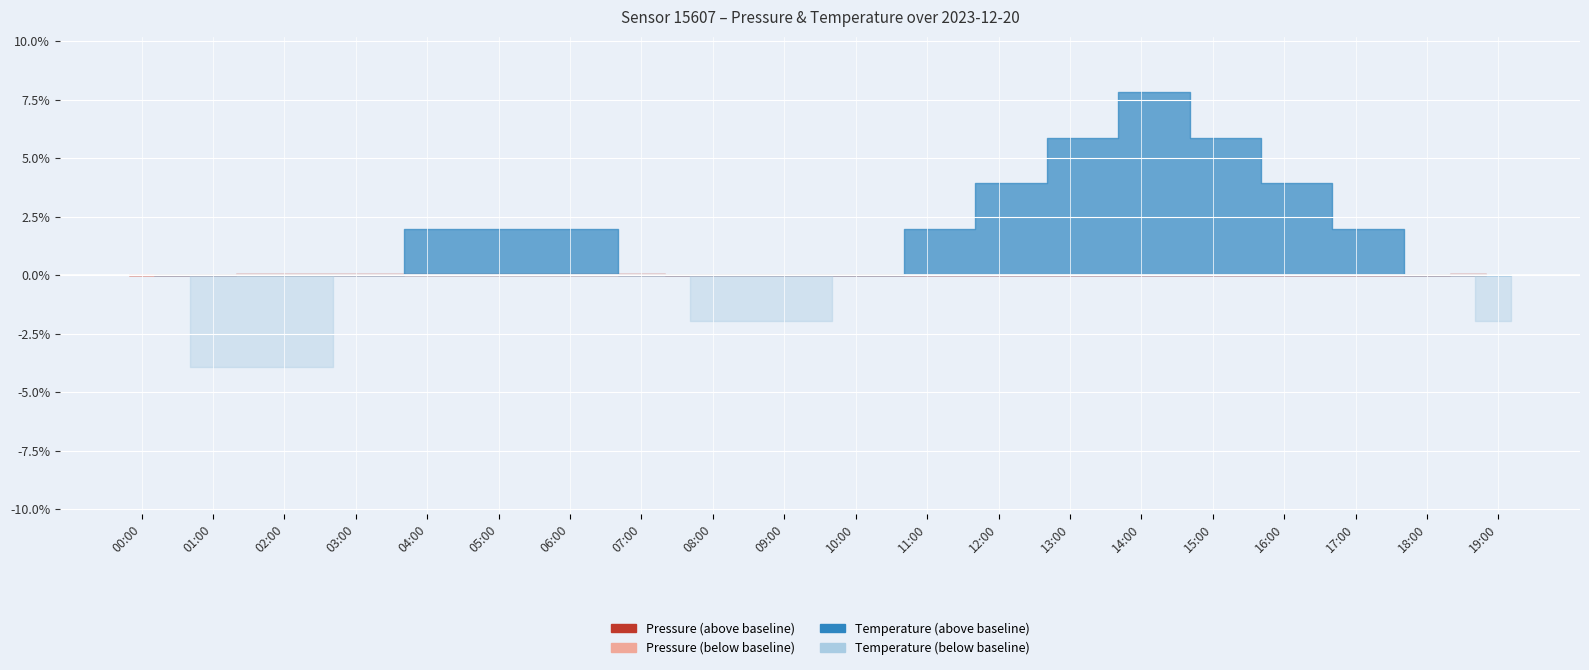

What are all the series names shown in the legend?

pressure, temperature